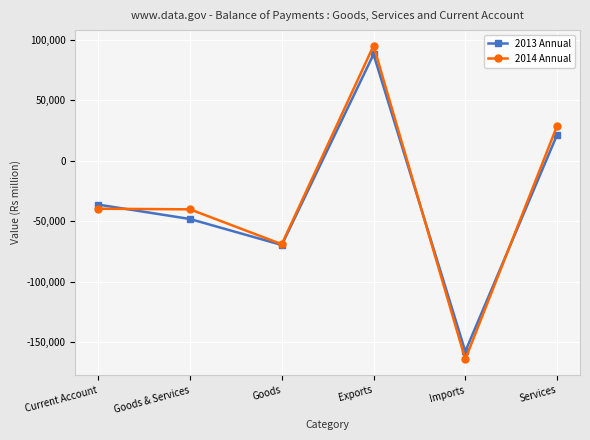

True or false: 2014 Annual and 2013 Annual intersect in this chart.

True